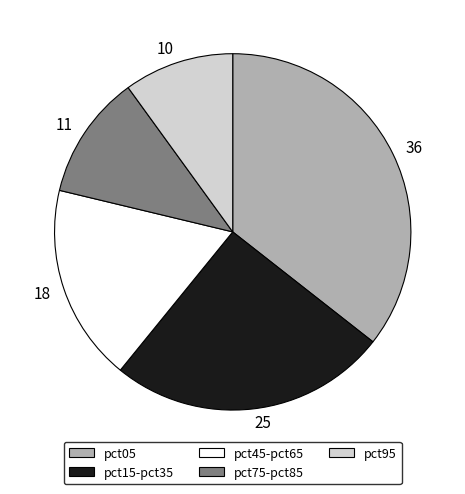

Does any single category account for the majority?

No